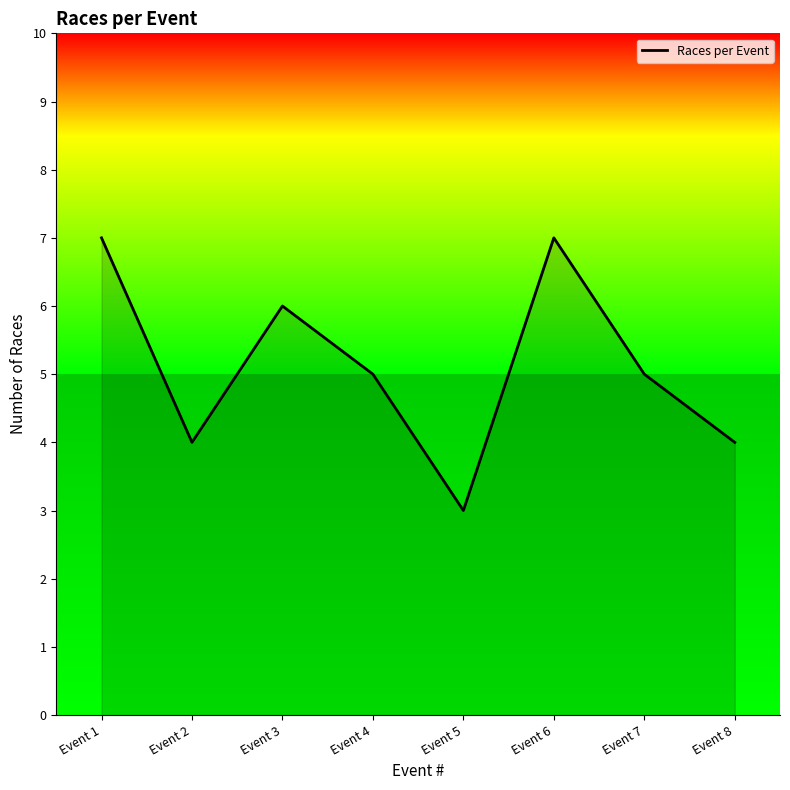

What is the maximum value shown in the chart?

7